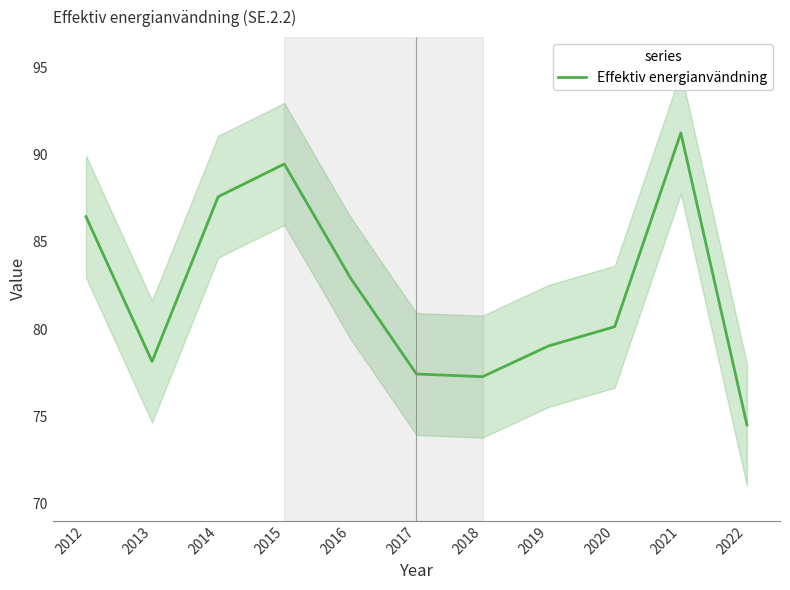

What is the value of the 7th point from the left?

77.3